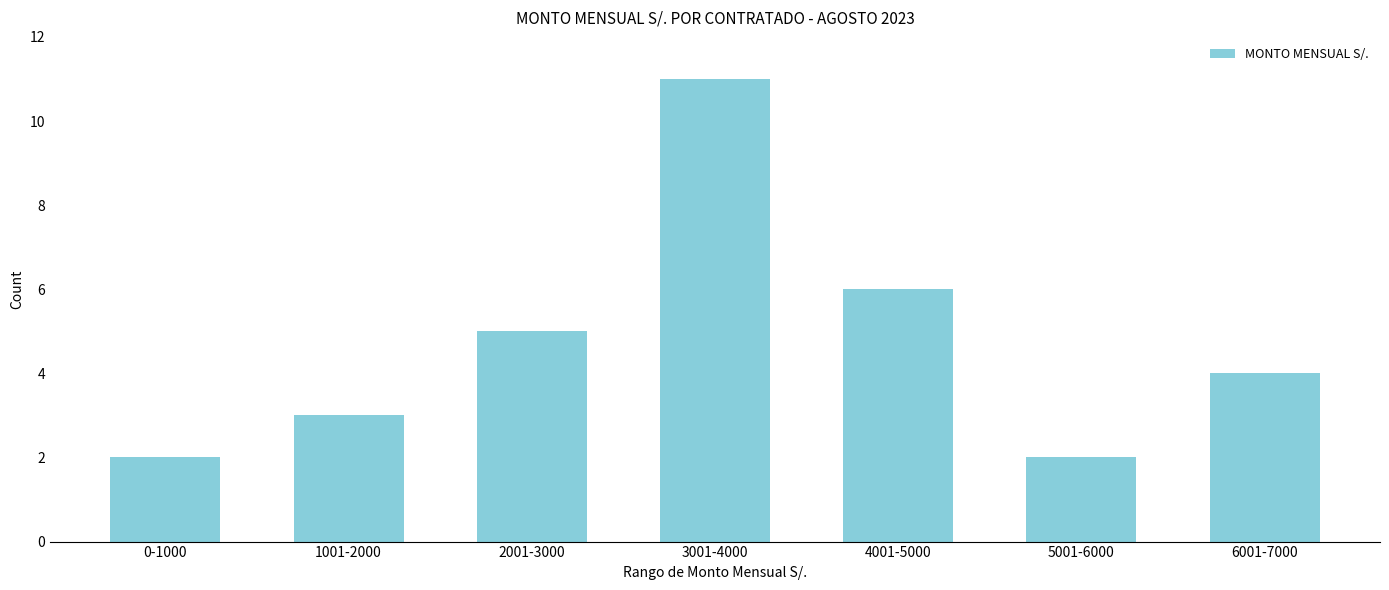

Which label corresponds to the largest value in the chart?

3001-4000